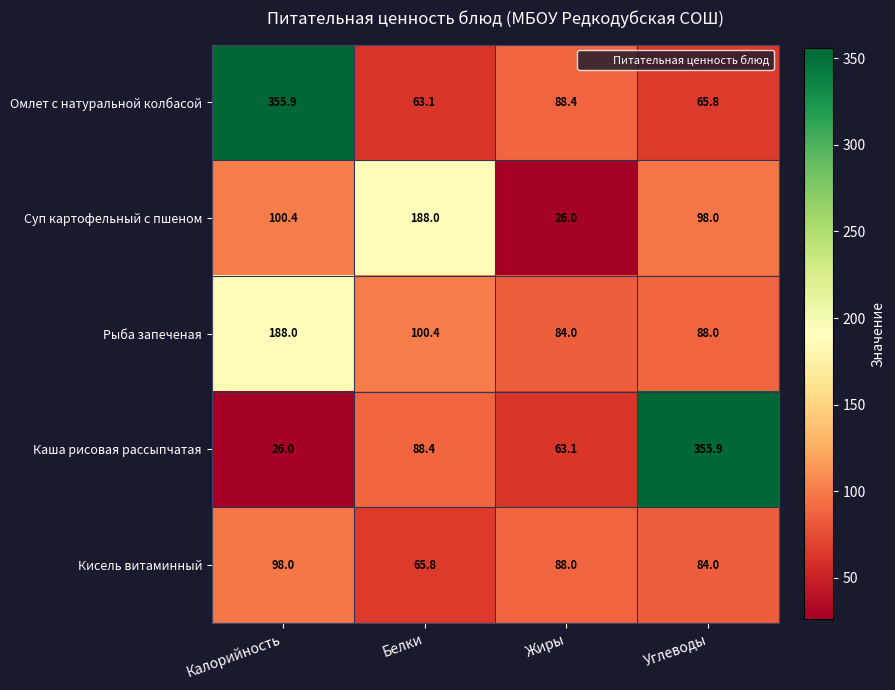

Which series changed the most between Белки and Жиры?

Суп картофельный с пшеном